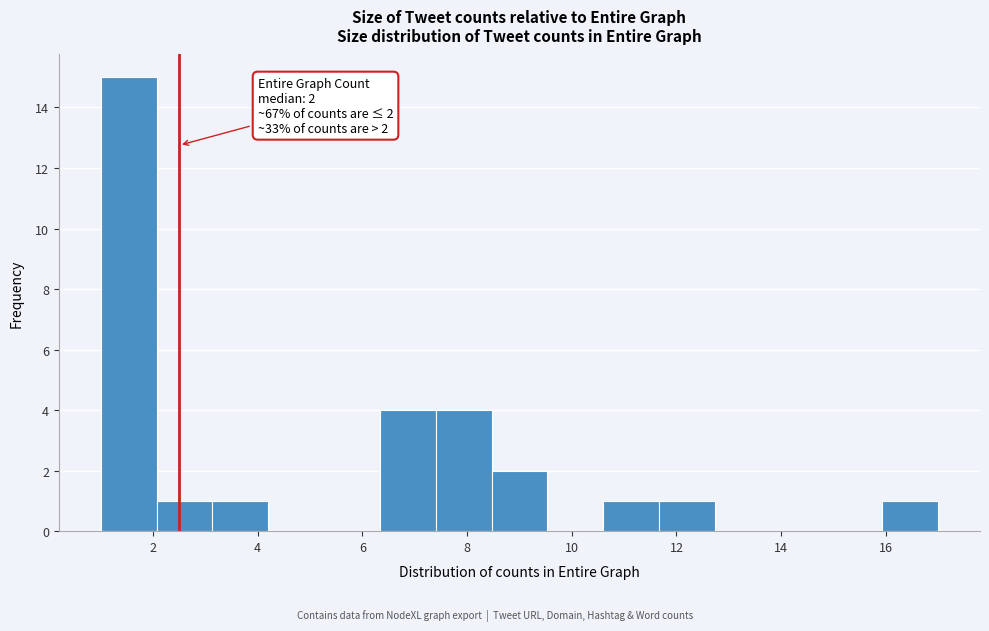

Which range on the x-axis has the tallest bar?

1.0 to 2.0